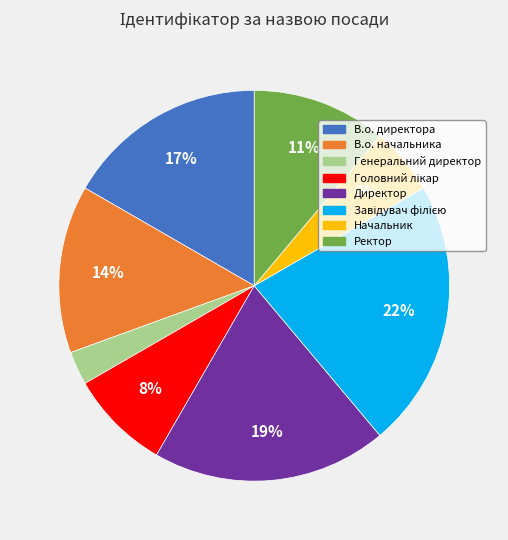

Which has a higher value, Начальник or В.о. директора?

В.о. директора